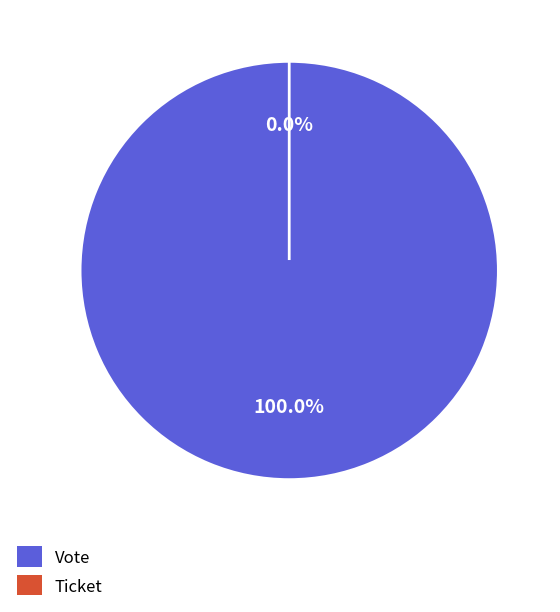

To the nearest percent, what is the difference between the Vote and Ticket slice percentages?

100%